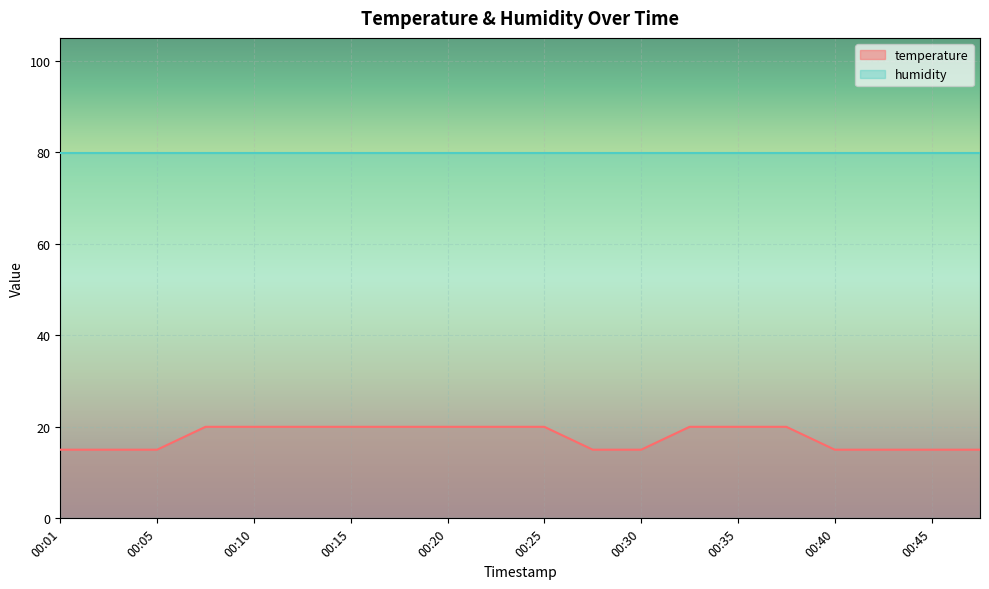

True or false: there are more than 1 points higher than both neighbors.

False